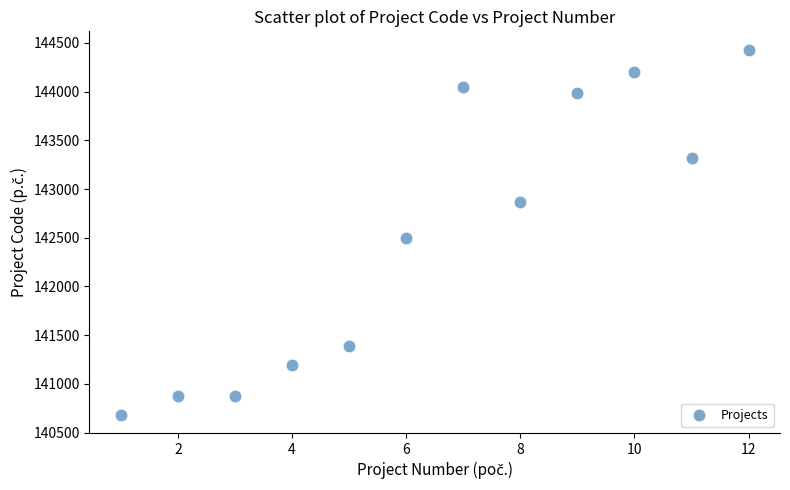

What Y value in the scatter plot is closest to 142558?

142494